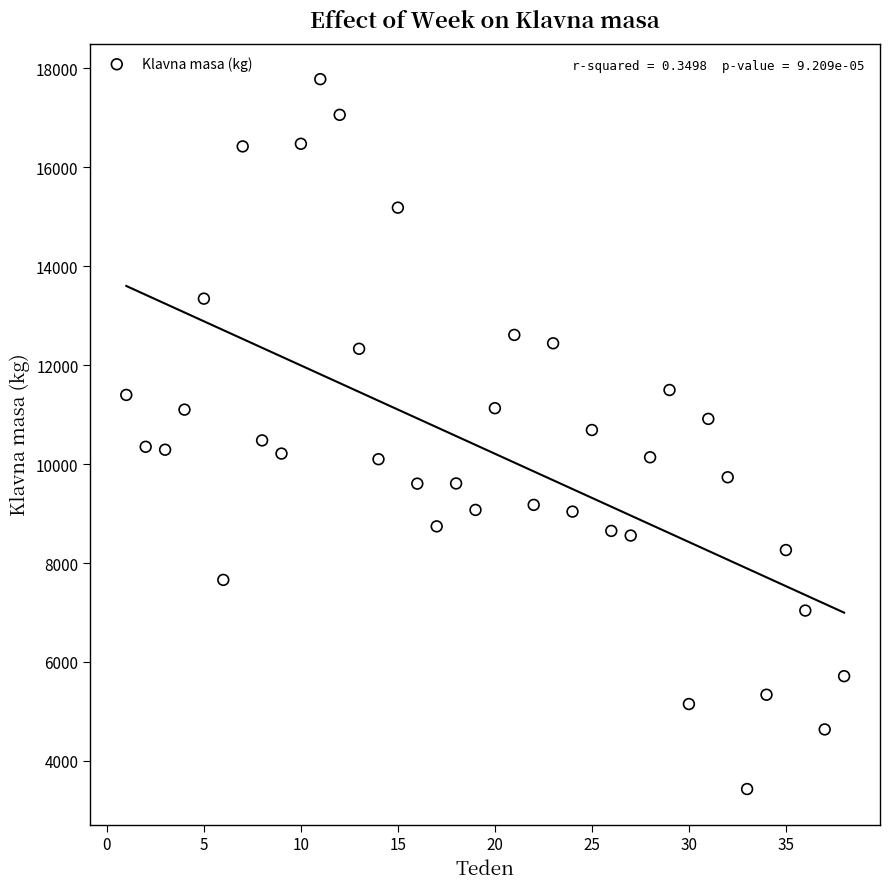

What is the range of Y values (max minus min)?

14347